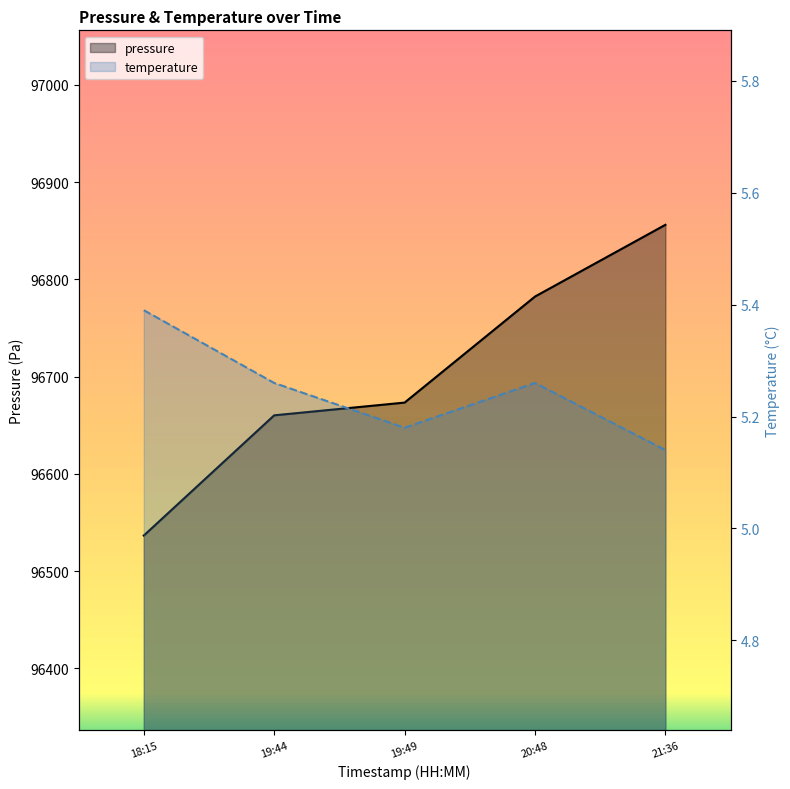

True or false: temperature and pressure intersect in this chart.

False